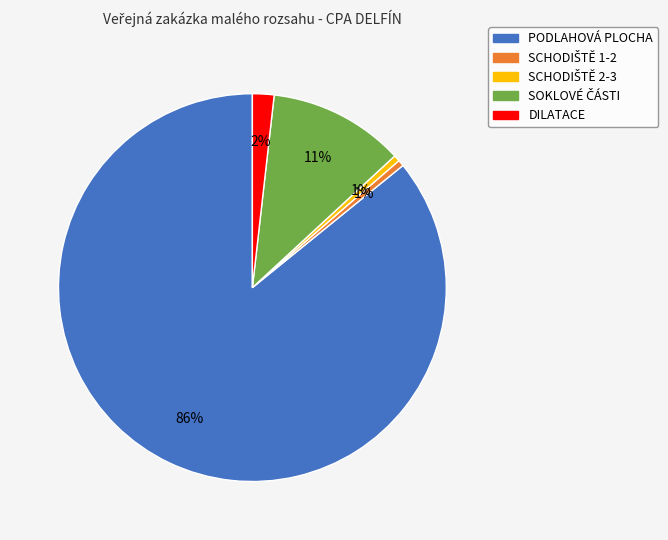

Is it true that DILATACE is 2% of the pie?

True